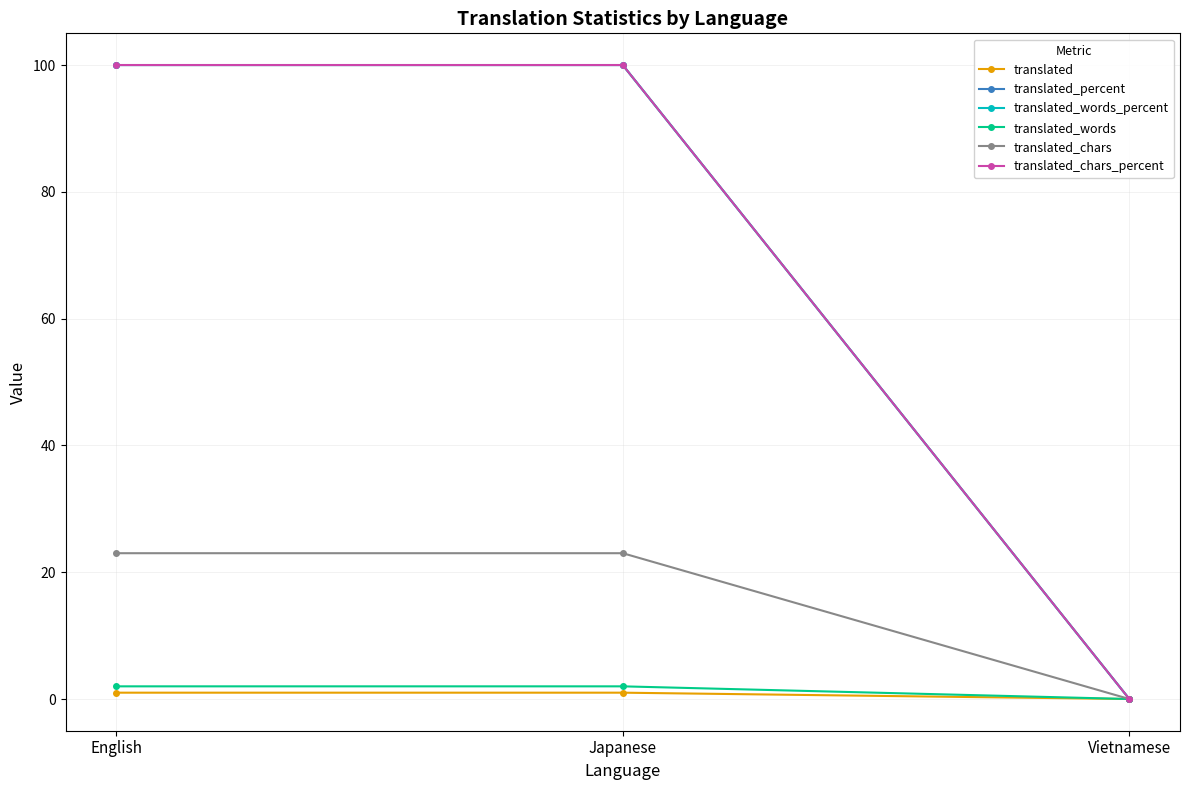

List the labels in order of translated_chars_percent value, smallest first.

Vietnamese, English, Japanese